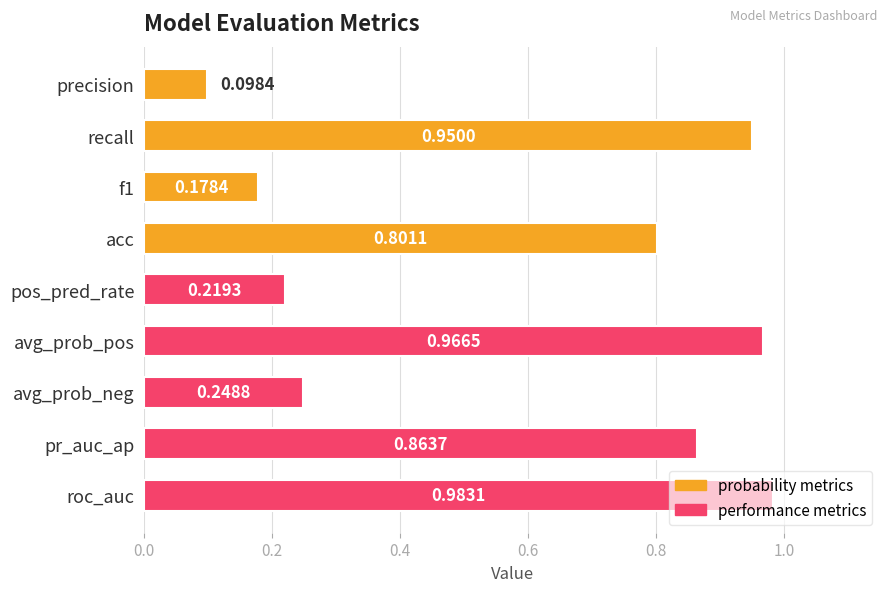

Which category has the lowest value across all series?

precision